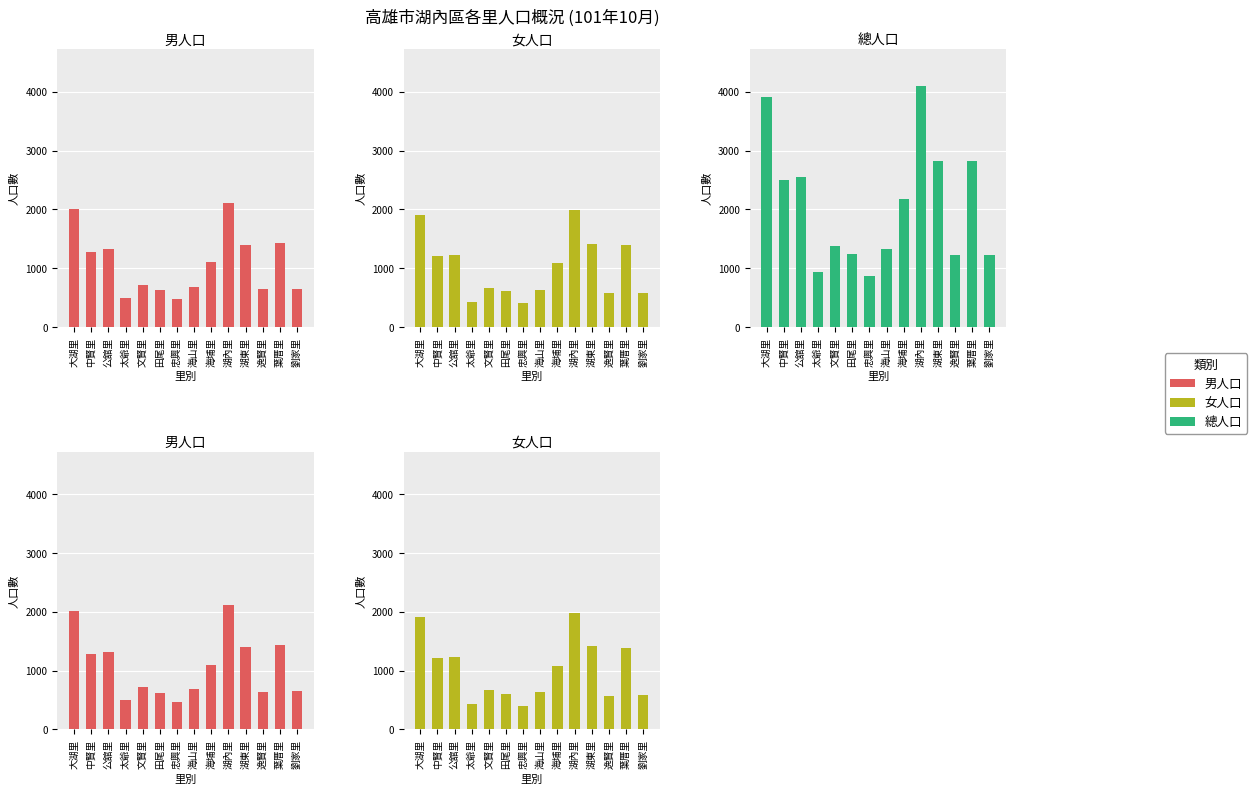

Reading left to right, what are all the values shown in this chart?

男人口: 2010	1282	1323	500	718	624	472	688	1103	2116	1398	645	1432	647
女人口: 1908	1214	1226	432	667	609	401	631	1082	1988	1420	576	1388	581
總人口: 3918	2496	2549	932	1385	1233	873	1319	2185	4104	2818	1221	2820	1228